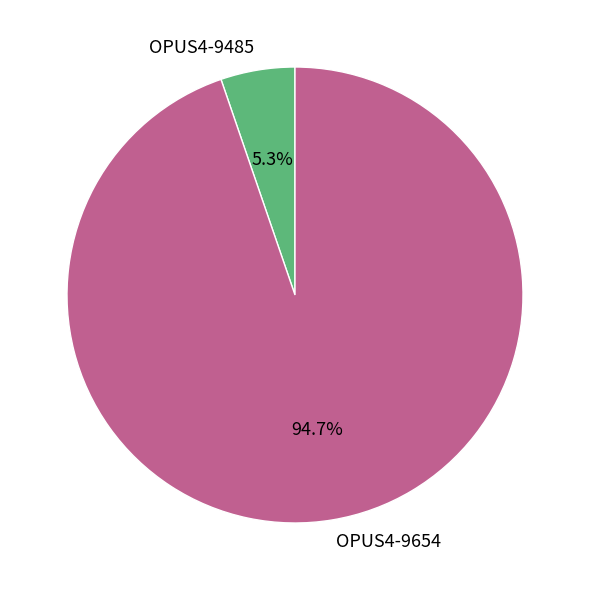

To the nearest percent, what portion does OPUS4-9485 represent?

5%